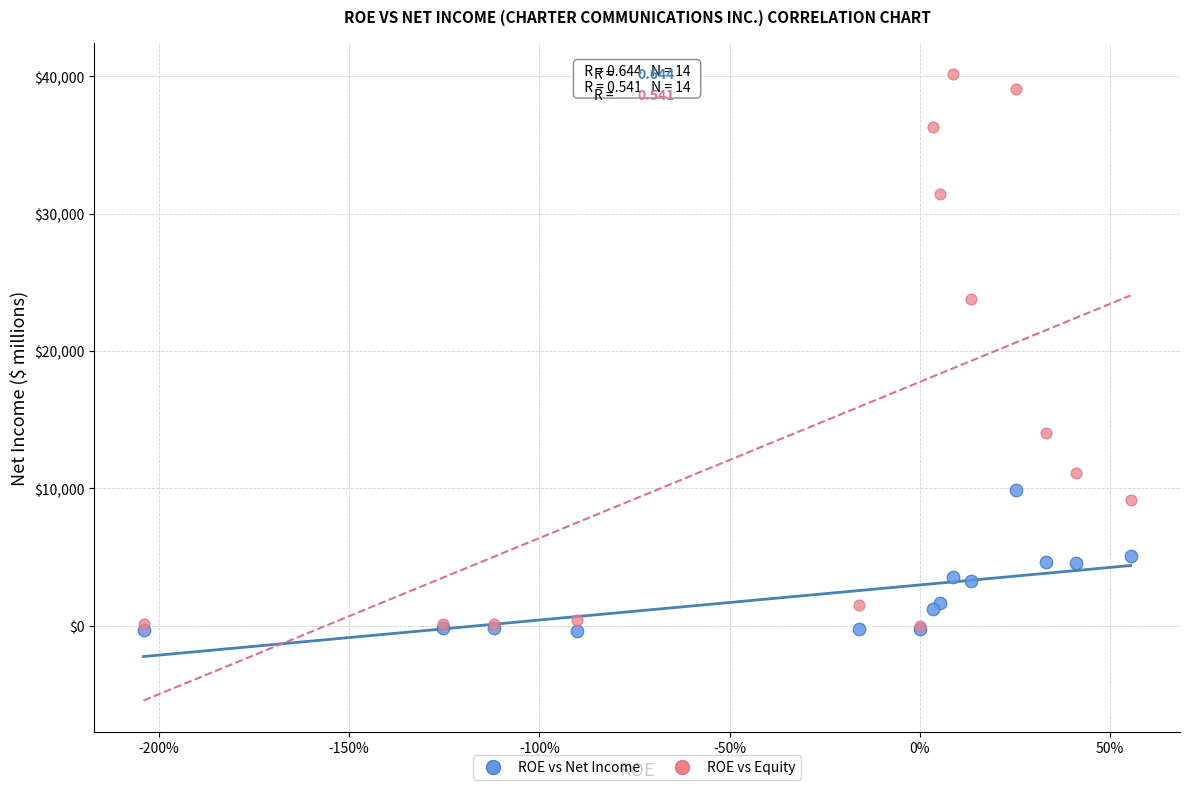

In the ROE vs Equity series, what Y value is closest to 20046?

23805